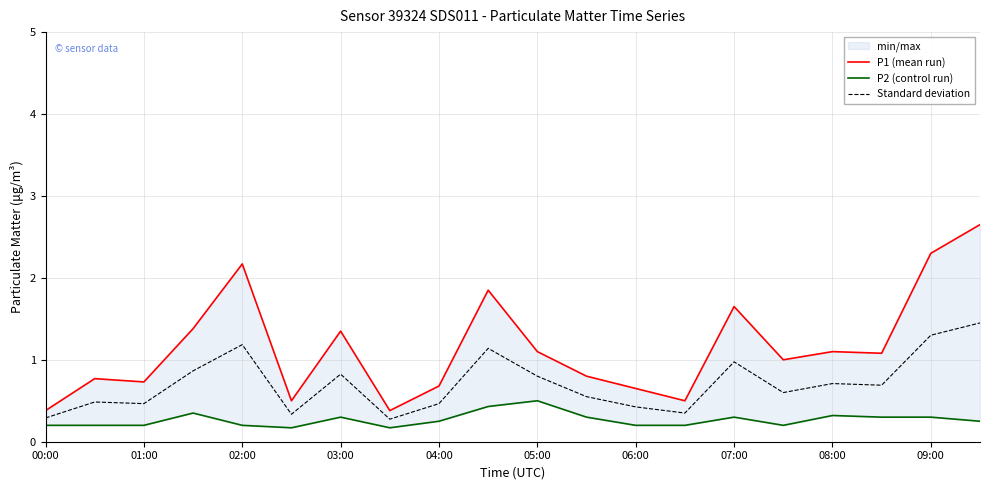

What is the maximum value for P2 (control run)?

0.5